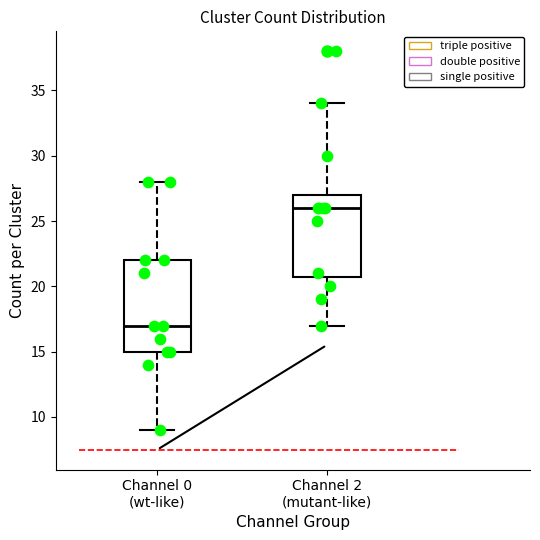

Where is the upper edge of the box for Channel 2 (mutant-like) on the y-axis? The values are not printed on the chart, so give them approximately, as read against the axis.

27